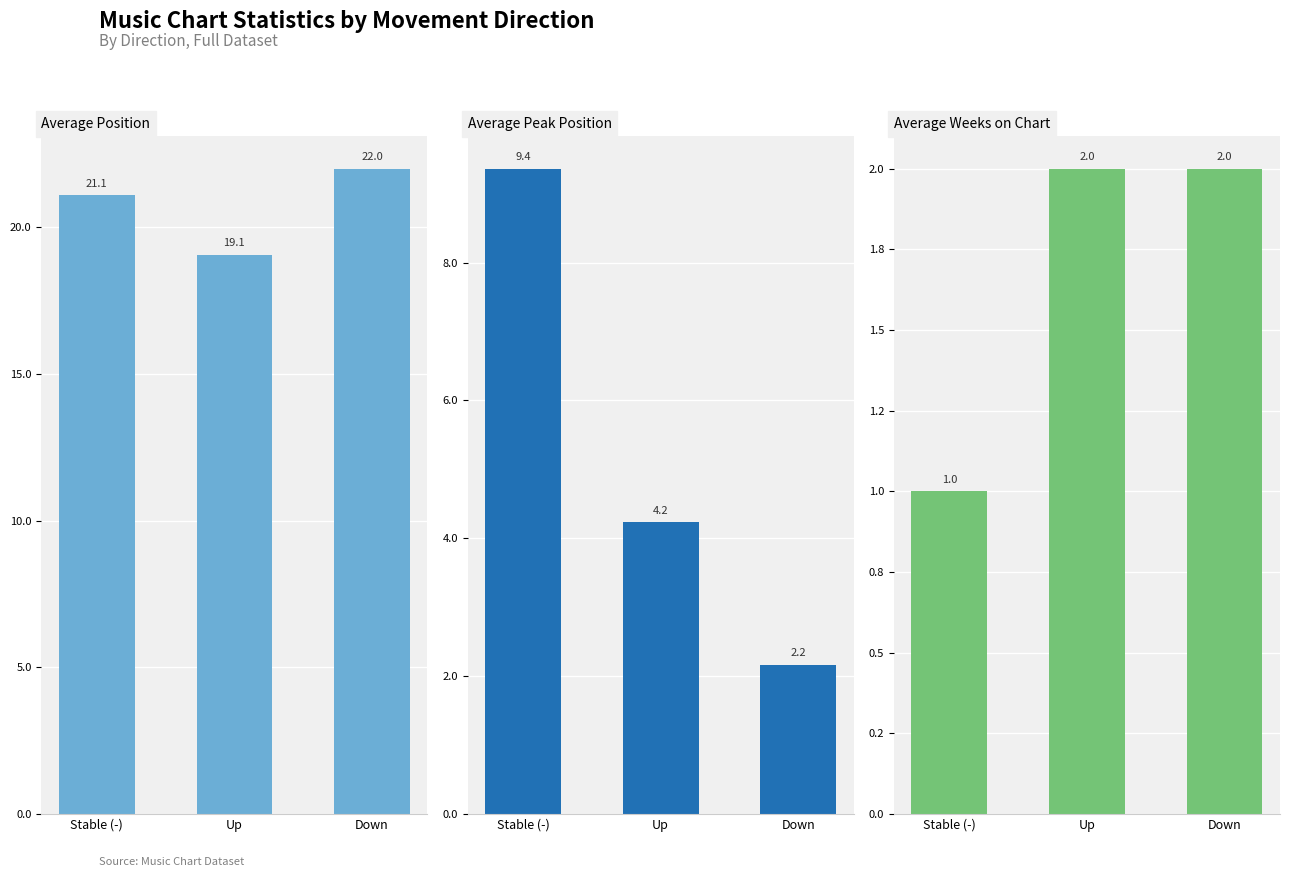

Where does the Average Position series first go above 21?

Stable (-)